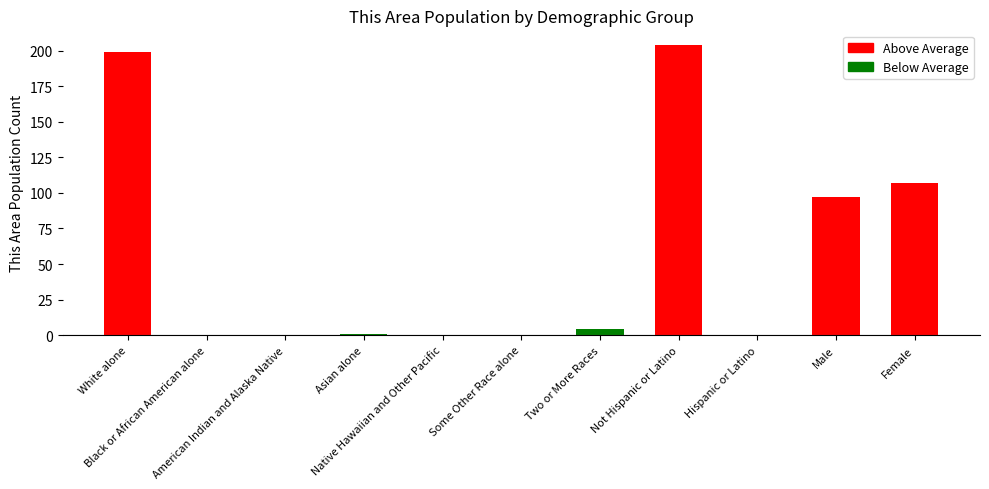

Reading right to left, what are all the values shown in this chart?

107	97	0	204	4	0	0	1	0	0	199